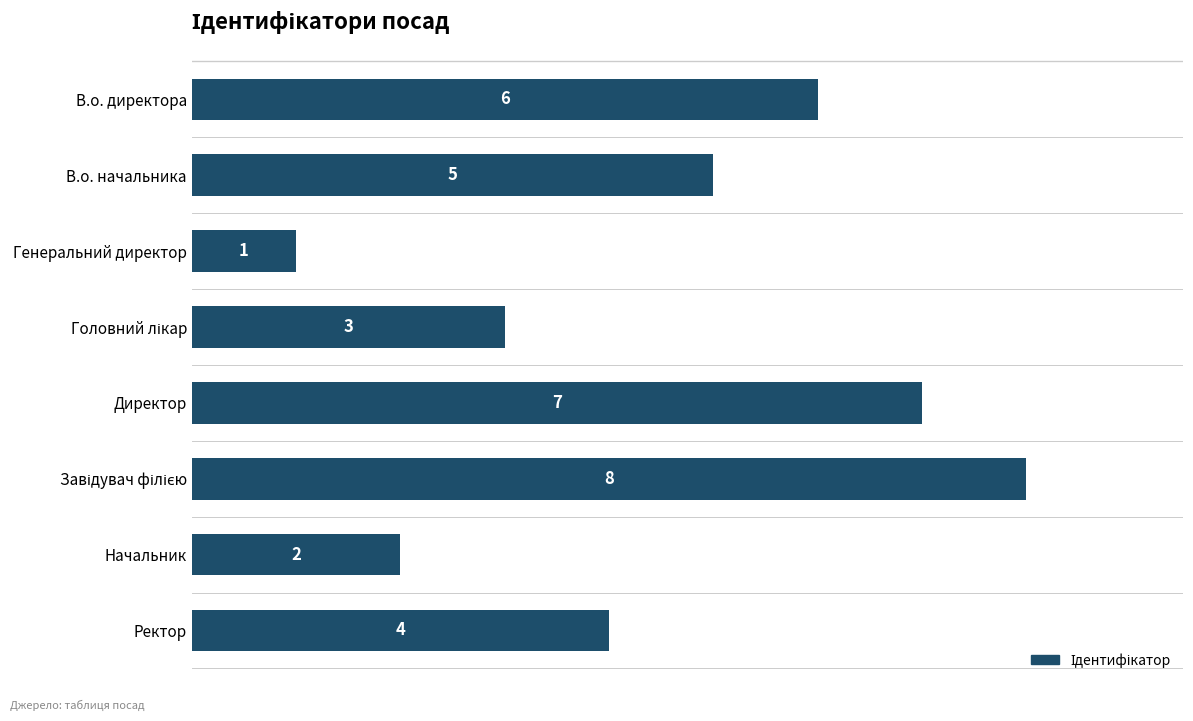

What is the sum of all values?

36